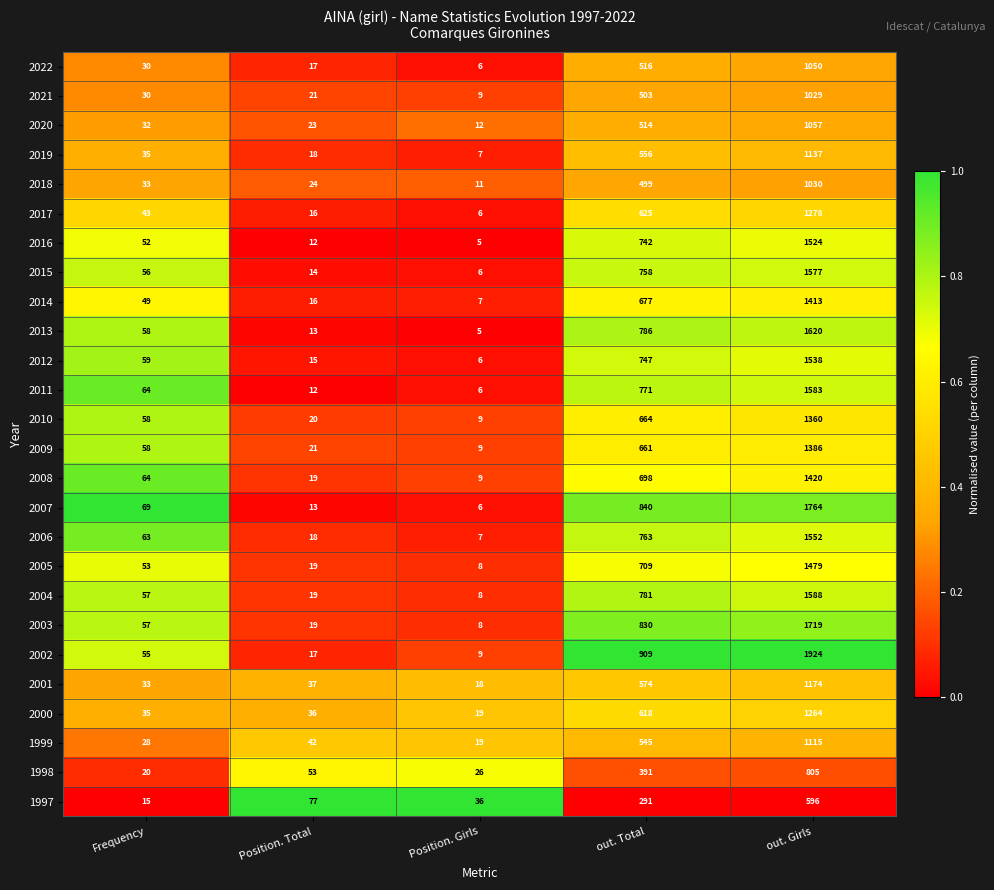

What is the total value across all series at Position. Girls?

277